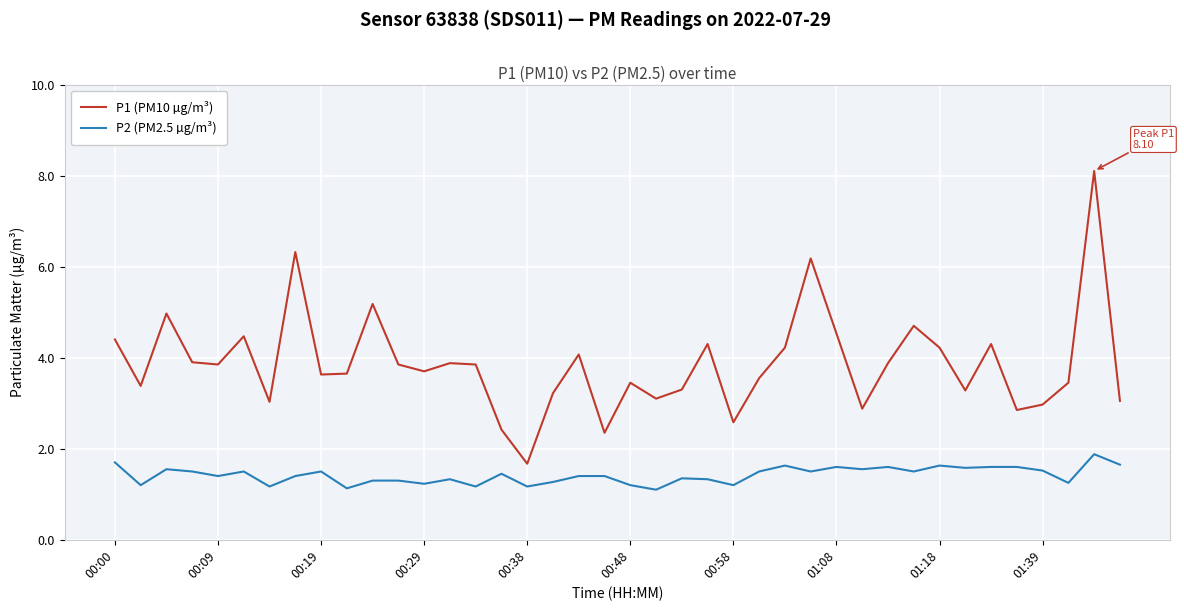

Which series has the widest spread of values?

P1 (PM10 µg/m³)